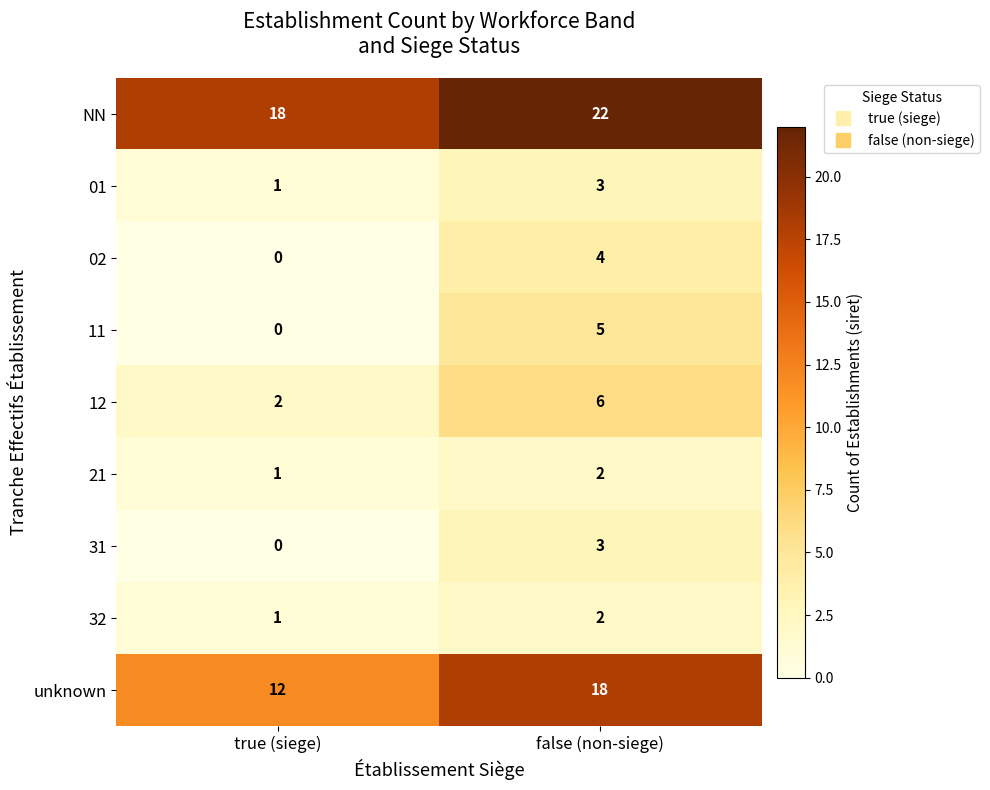

What is the greatest value displayed?

22